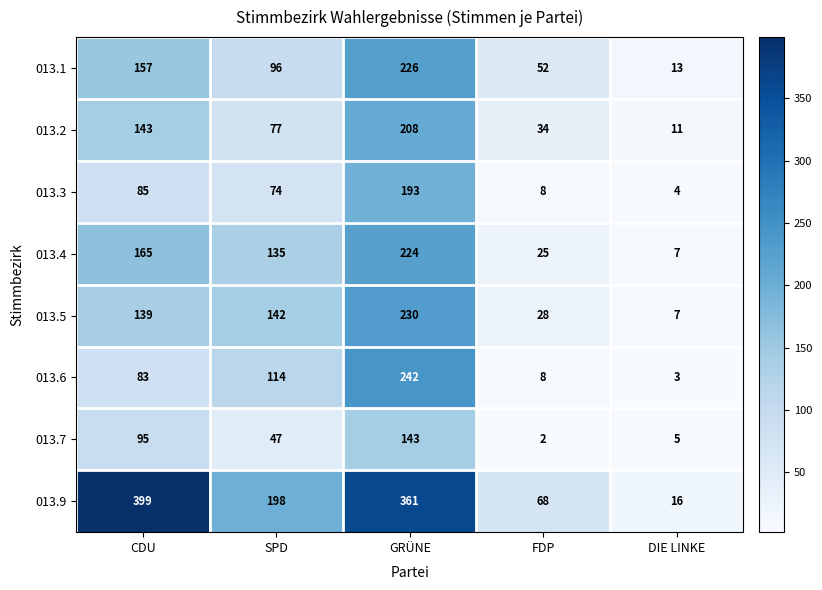

What is the maximum value shown in the chart?

399